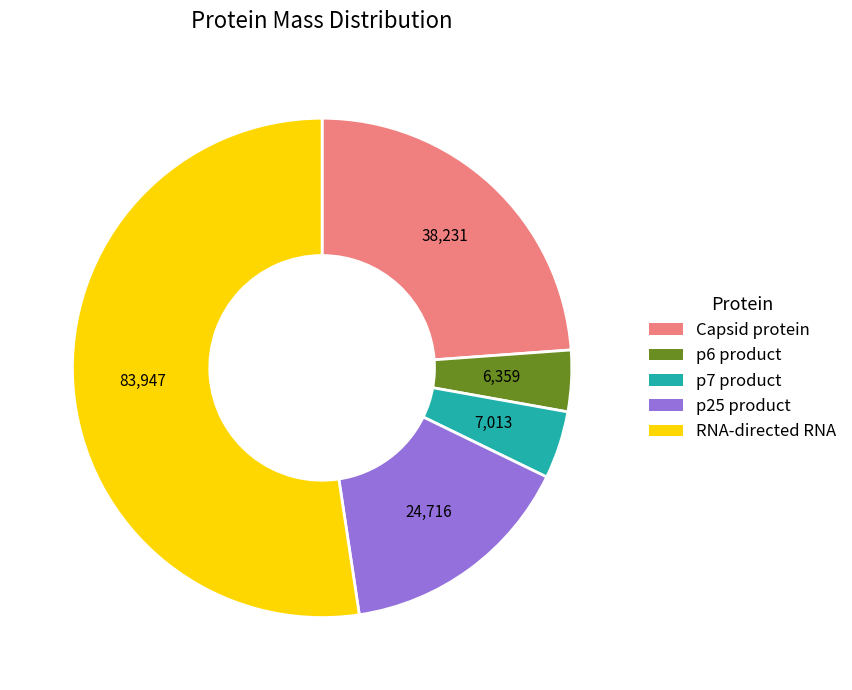

Approximately how many times larger is the value at p6 product compared to p25 product?

0.3